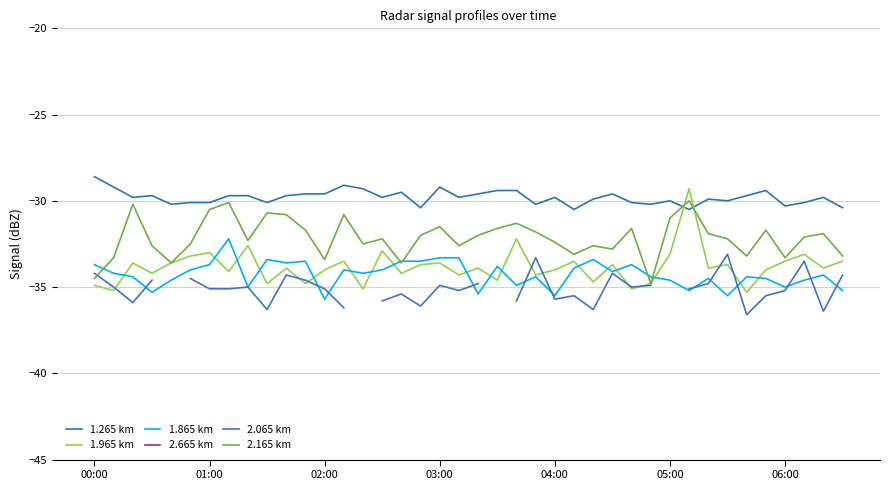

What is the minimum value for 1.265 km?

-30.5